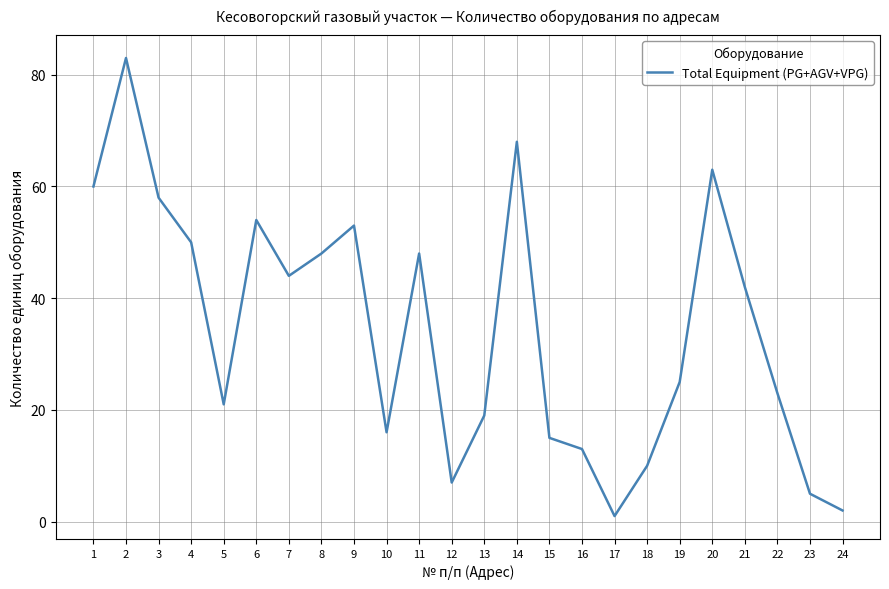

What is the difference between the second highest and second lowest values?

66